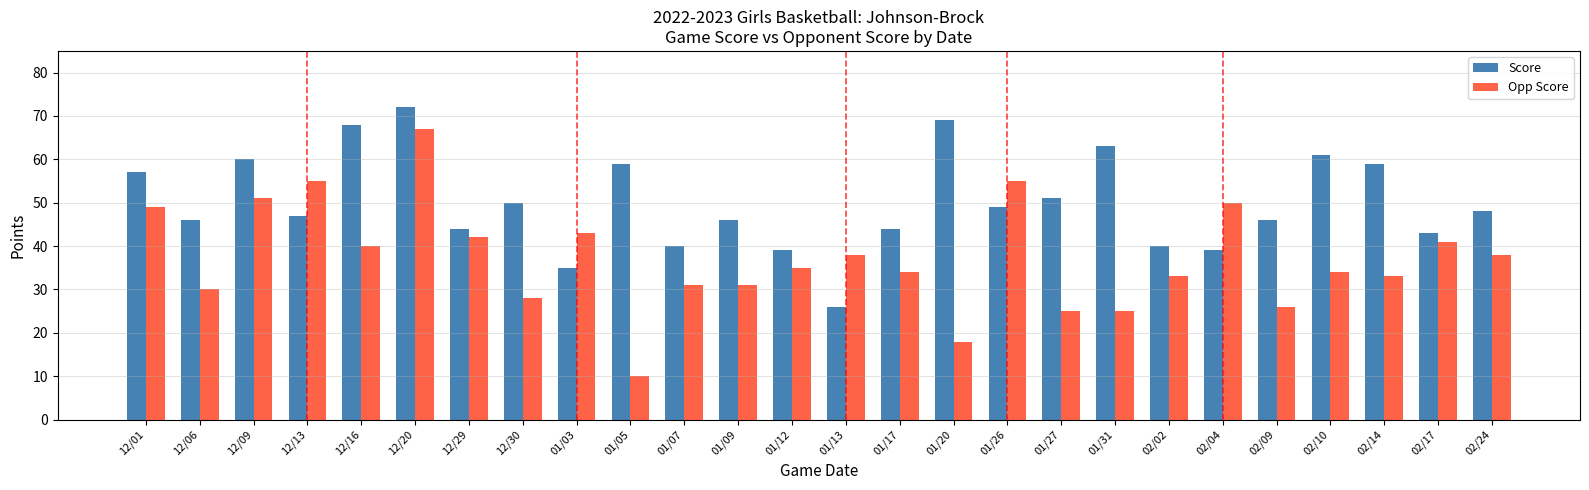

Rank the series by their maximum value, from highest to lowest.

Score, Opp Score